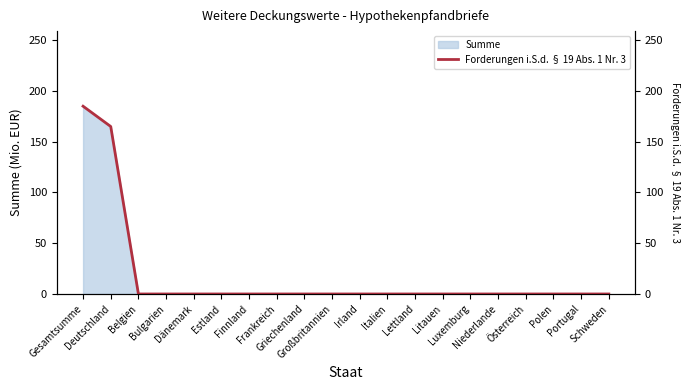

Reading right to left, list all the values displayed in this chart.

0	0	0	0	0	0	0	0	0	0	0	0	0	0	0	0	0	0	165	185